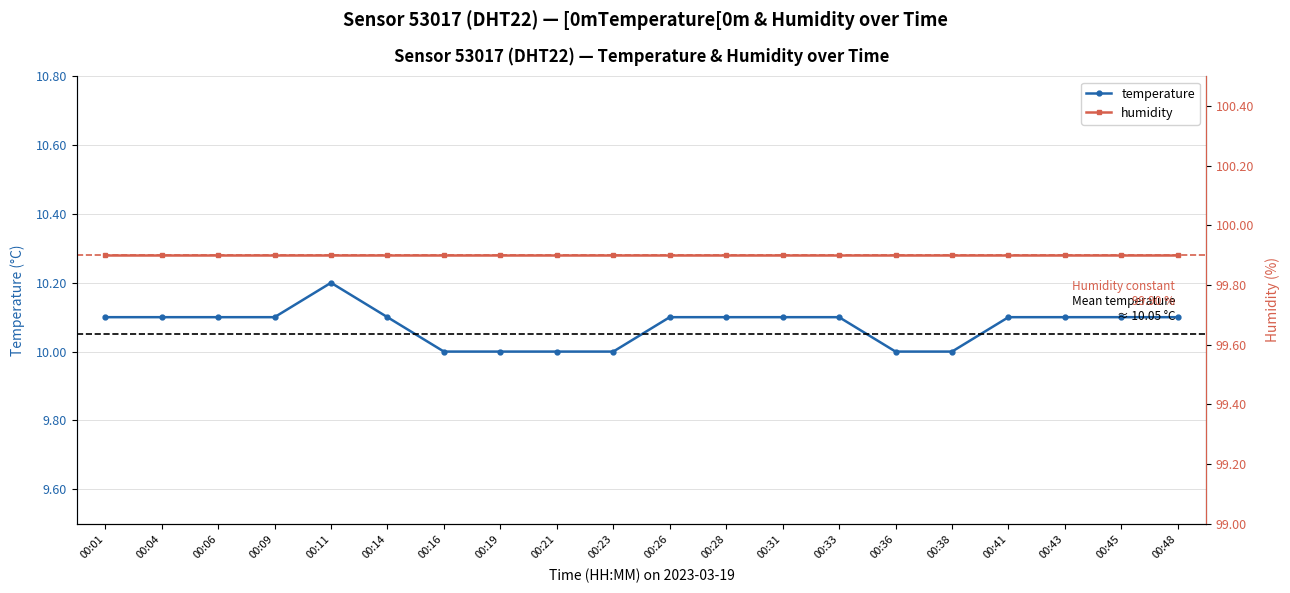

What is the value of the temperature point at the 17th from the left?

10.1